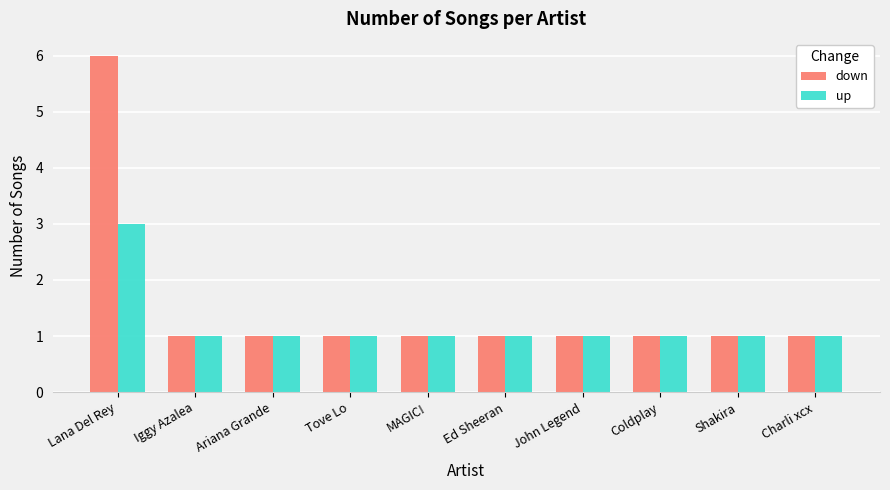

What is the sum of the up values at Iggy Azalea and Ariana Grande?

2